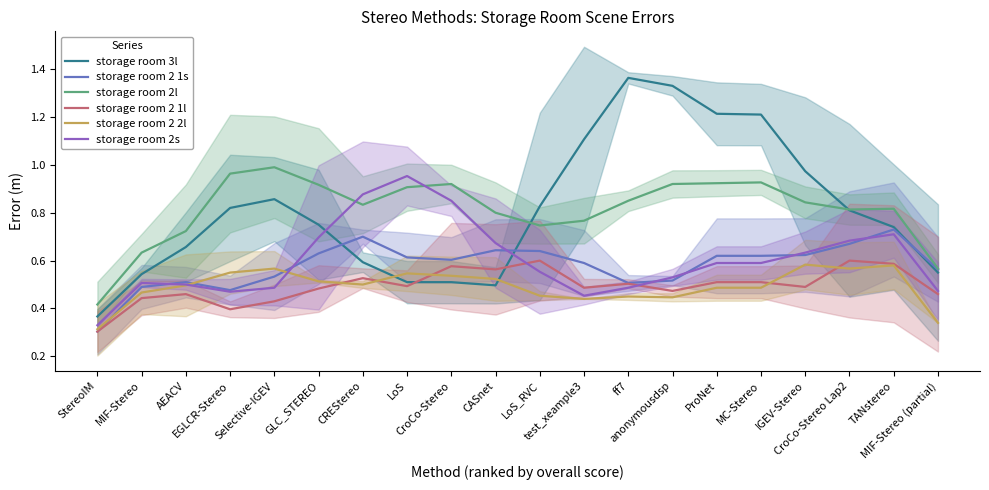

What is the highest value of the storage room 2l series?

1.0